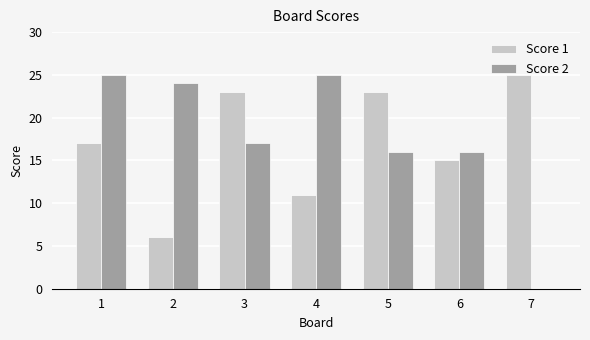

True or false: Score 1 has a value of 15 at 3.

False